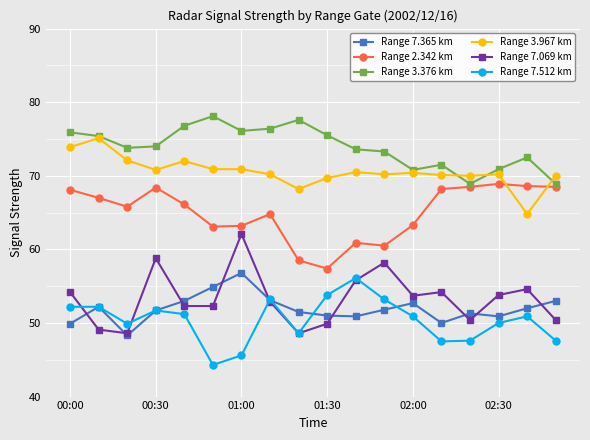

What is the maximum value for Range 3.967 km?

75.1